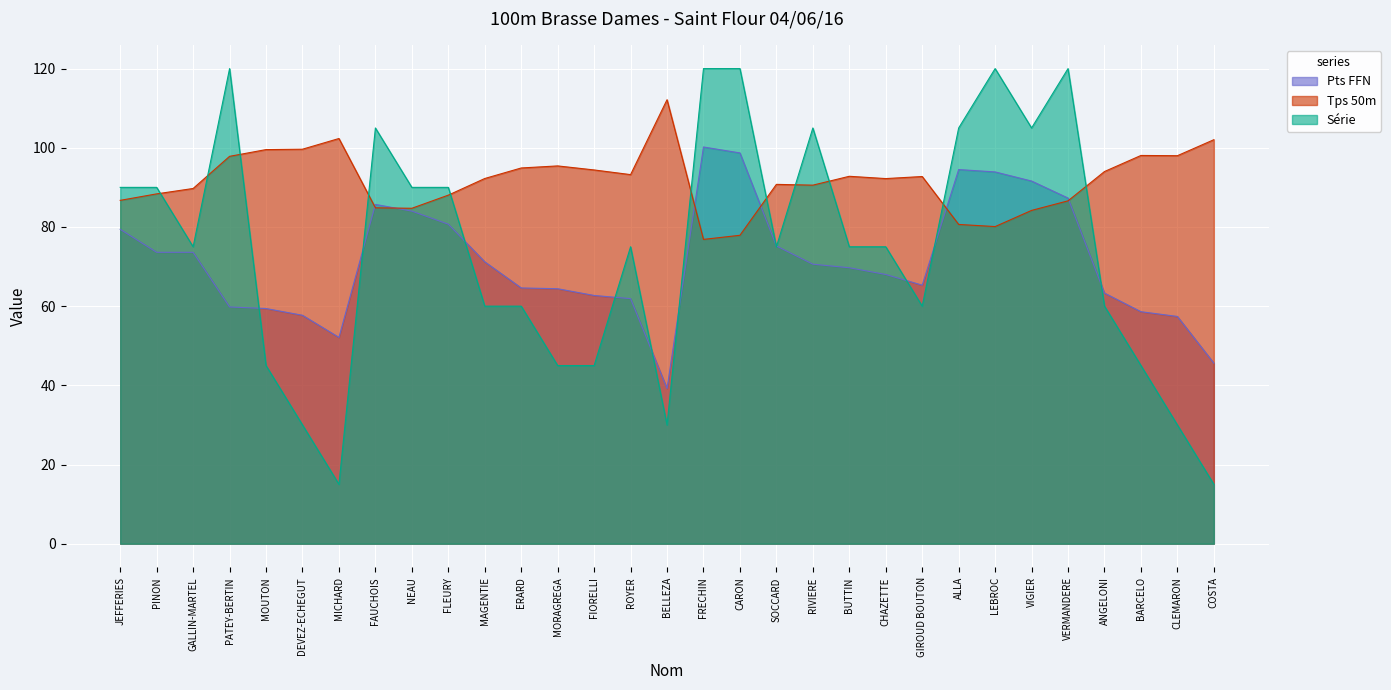

Reading right to left, list all the values displayed in this chart.

Pts FFN: 45.6	57.4	58.6	63.3	87.3	91.6	93.9	94.5	65.3	68.0	69.7	70.6	75.2	98.7	100.2	39.2	61.9	62.7	64.4	64.6	71.2	80.7	84.0	85.7	52.1	57.7	59.4	59.8	73.6	73.6	79.4
Tps 50m: 102.0	98.0	98.1	94.0	86.6	84.2	80.1	80.6	92.7	92.2	92.8	90.6	90.8	77.9	76.9	112.1	93.2	94.4	95.4	94.9	92.2	88.0	84.7	84.8	102.3	99.6	99.5	97.8	89.7	88.4	86.7
Série: 15.0	30.0	45.0	60.0	120.0	105.0	120.0	105.0	60.0	75.0	75.0	105.0	75.0	120.0	120.0	30.0	75.0	45.0	45.0	60.0	60.0	90.0	90.0	105.0	15.0	30.0	45.0	120.0	75.0	90.0	90.0